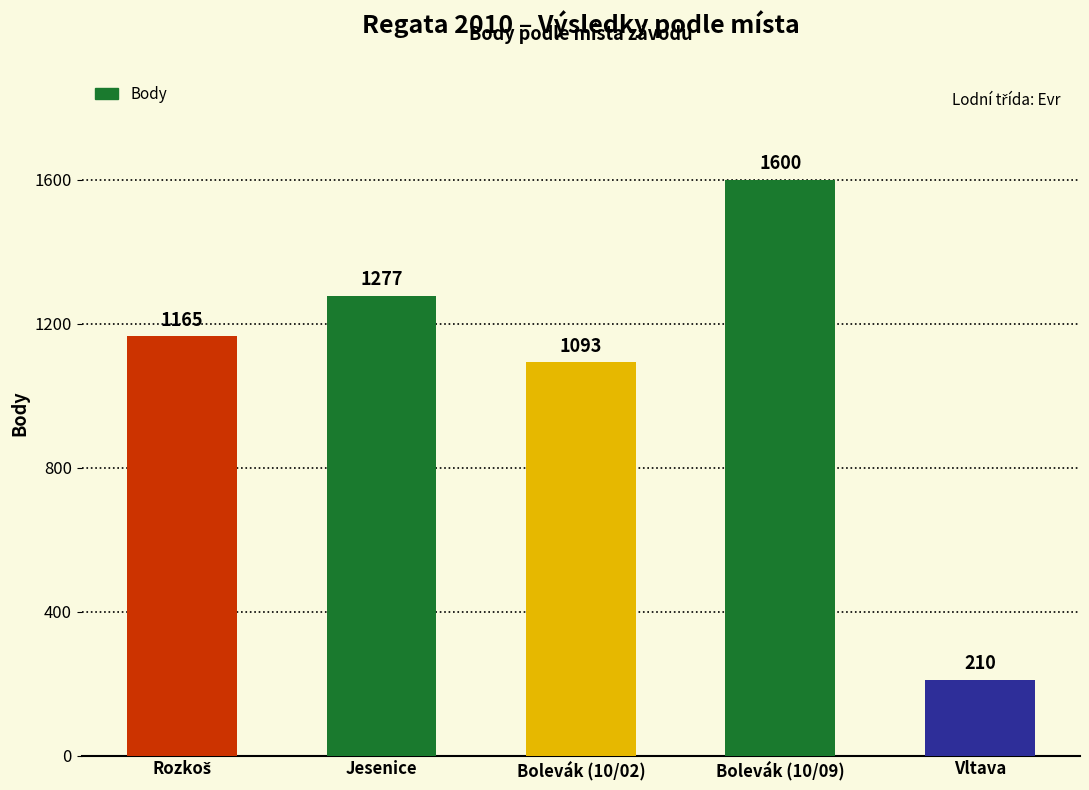

How many bars are there in total?

5